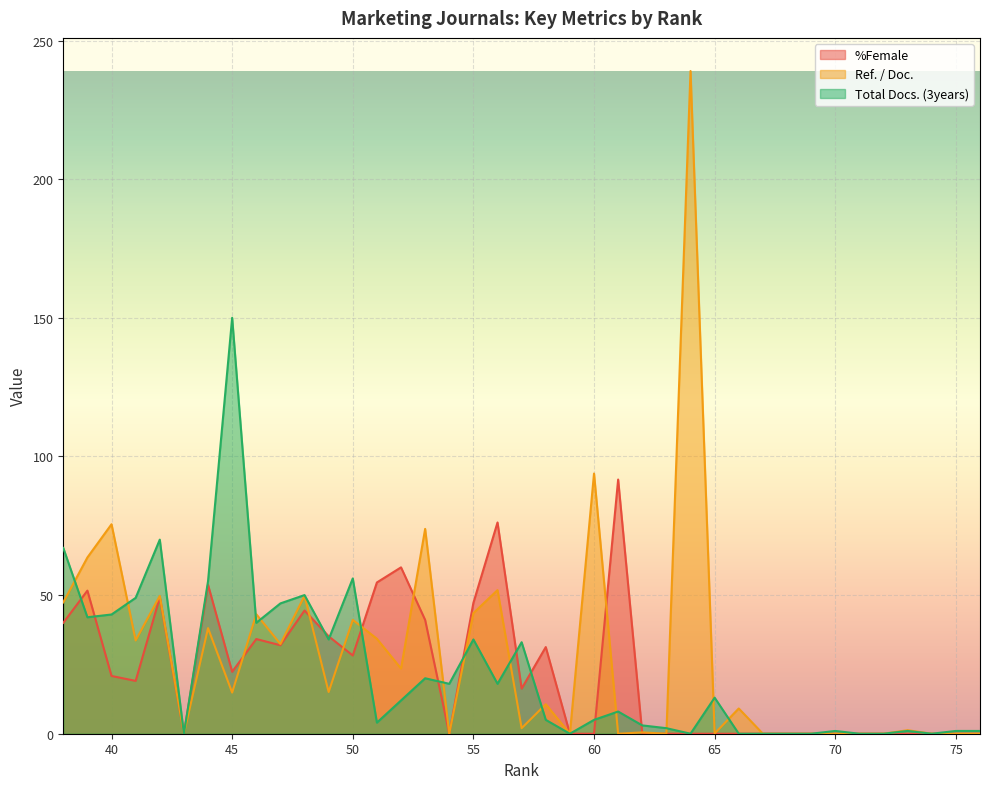

What is the difference between the second highest and second lowest values in the %Female series?

76.2